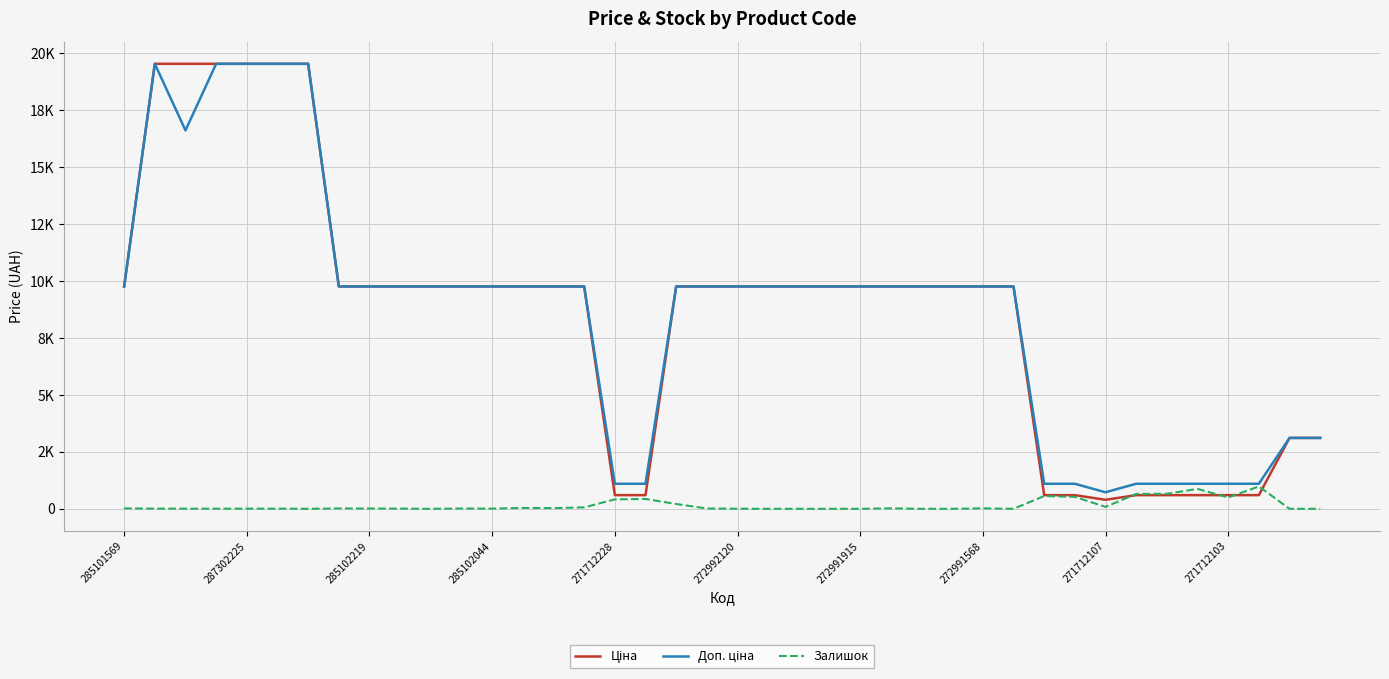

Does the chart display data point markers on the line(s)?

No